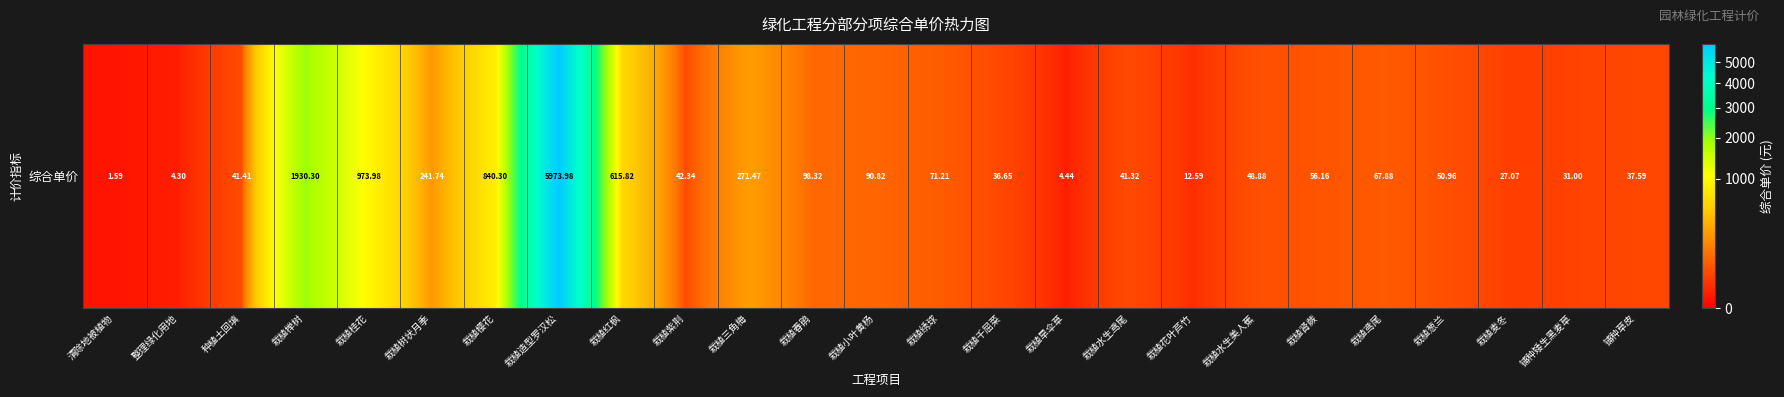

Is it true that the value at 栽植造型罗汉松 is 5974.0?

True